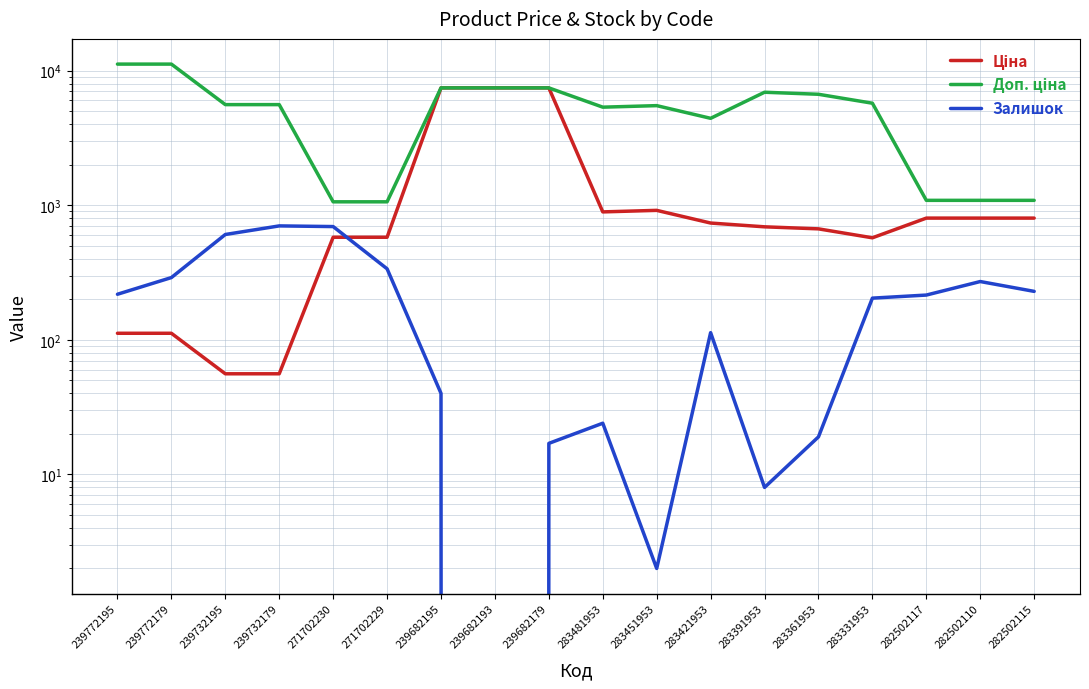

What is the difference between the second highest and minimum values in the Залишок series?

694.0